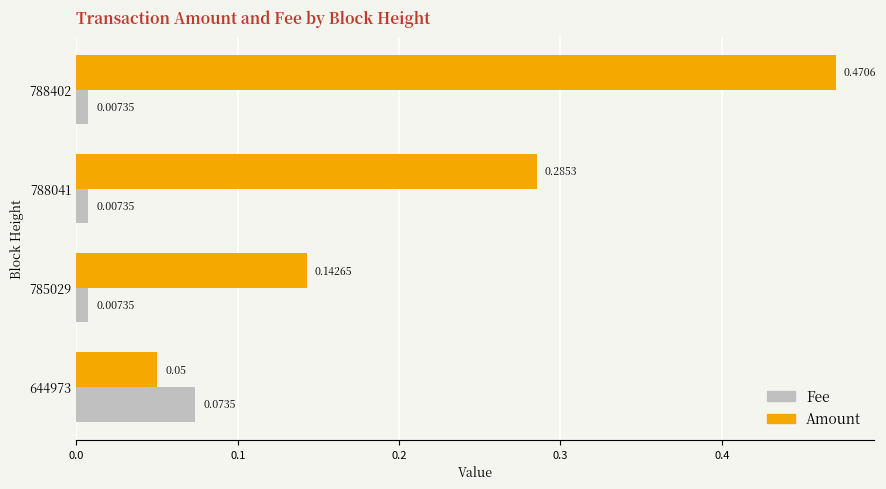

What is the difference between the maximum and minimum values in the Amount series?

0.4